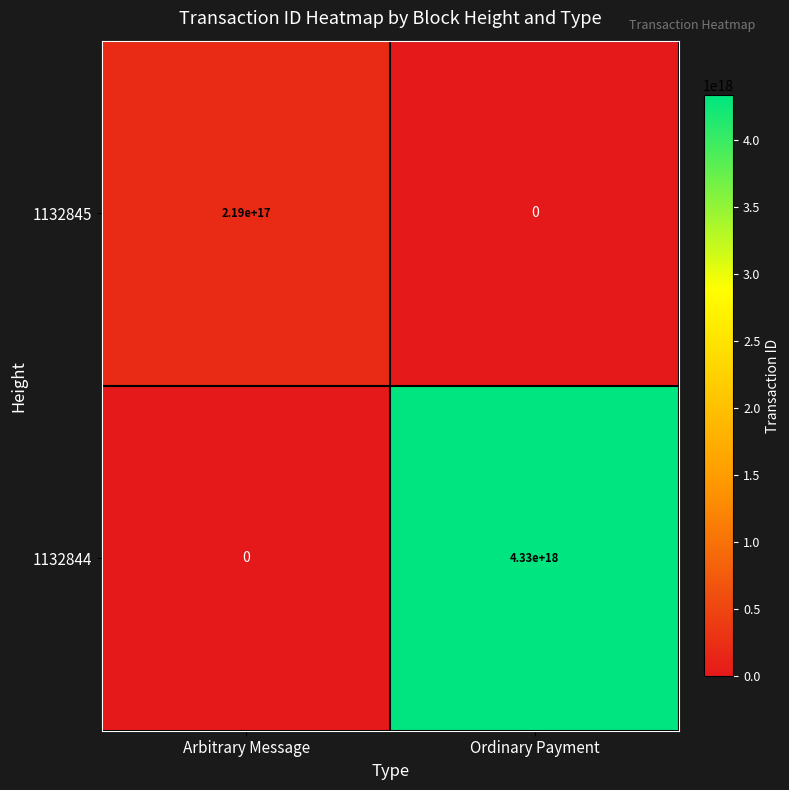

At which category does the chart reach its peak across all series?

Ordinary Payment